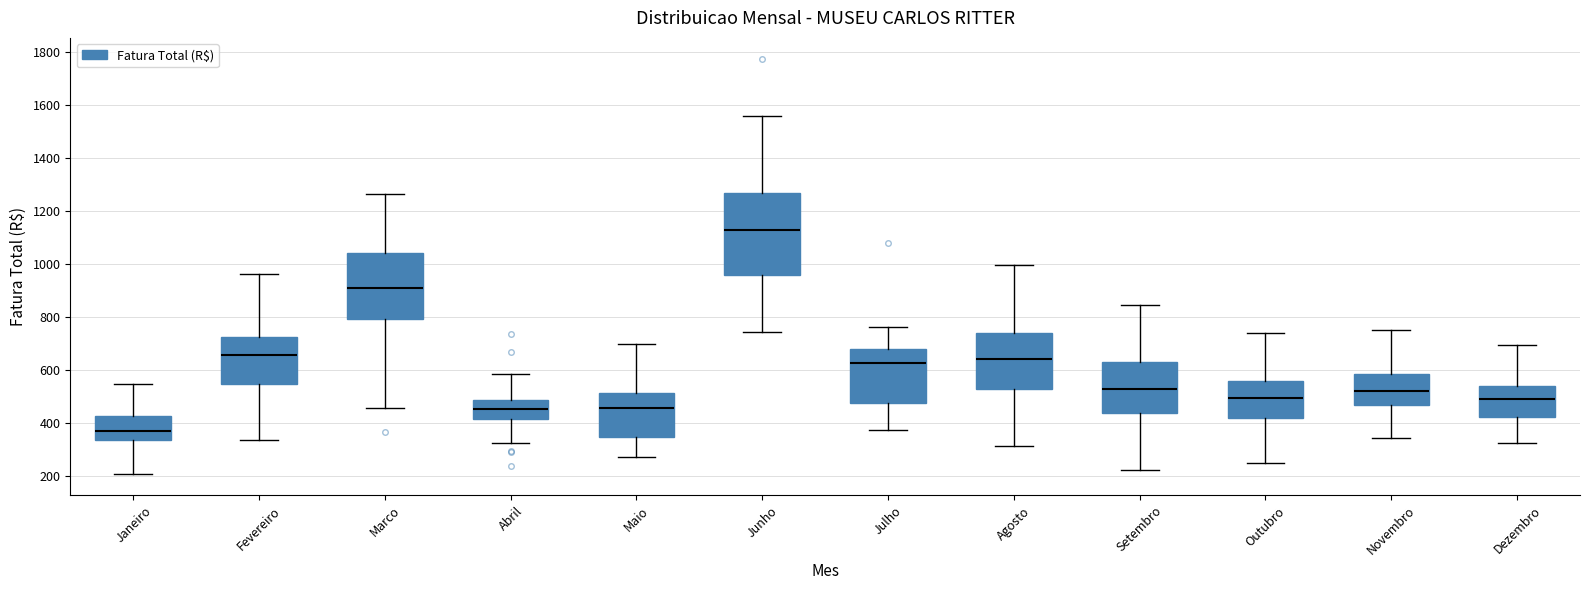

Which box is the tallest, from its lower edge to its upper edge?

Junho